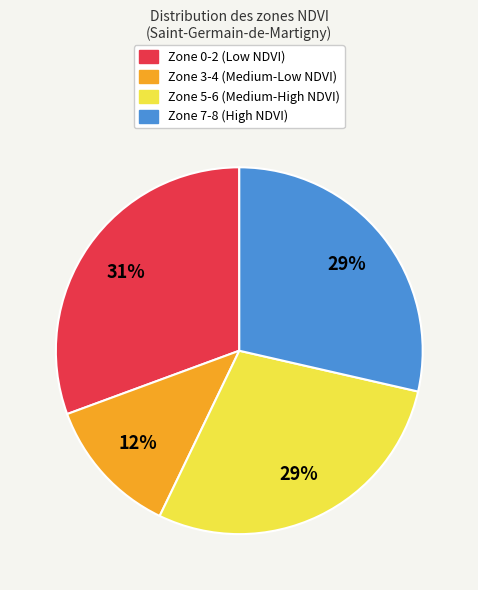

Does any single category account for the majority?

No